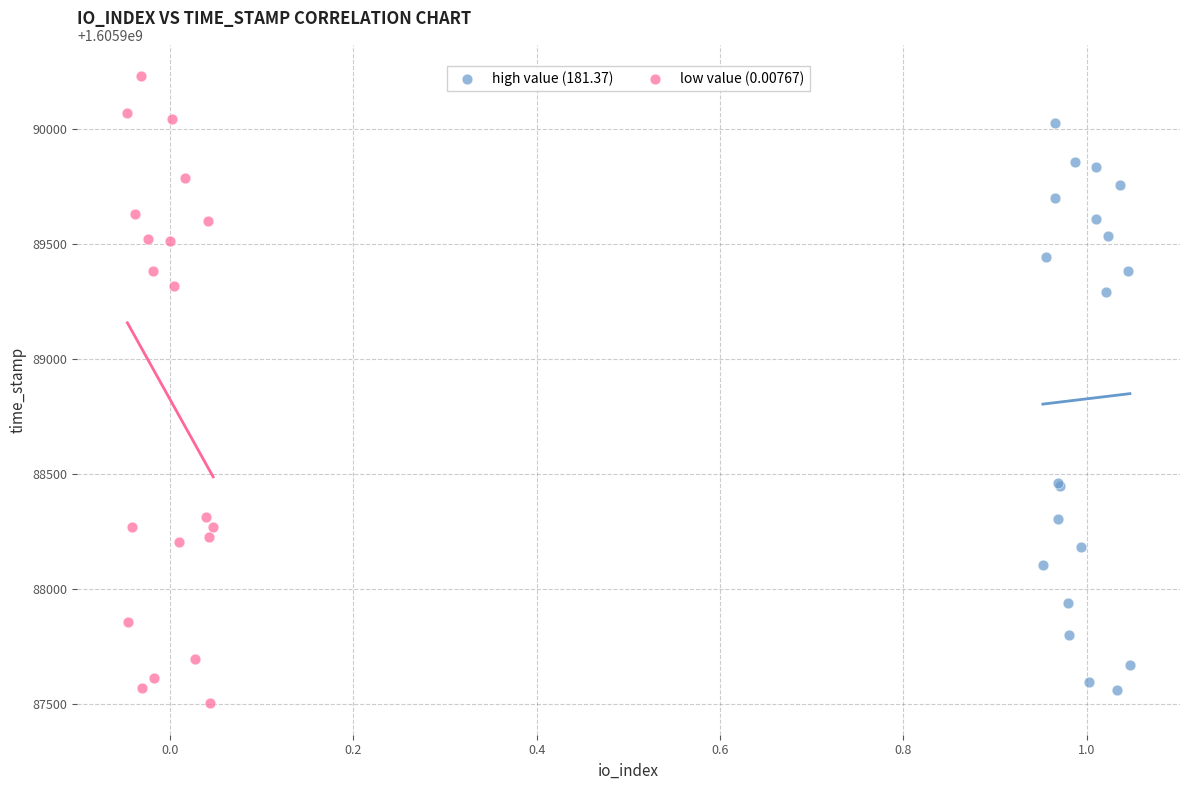

Which series contains the highest Y value?

low value (0.00767)